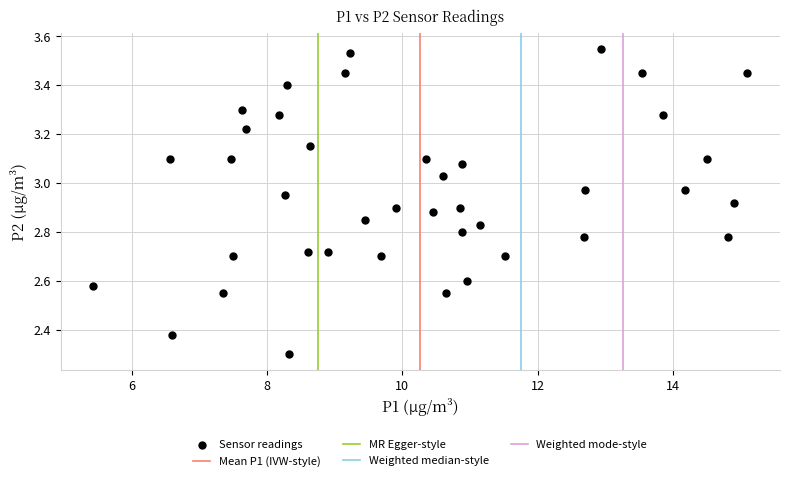

What Y value in the scatter plot is closest to 2?

2.3